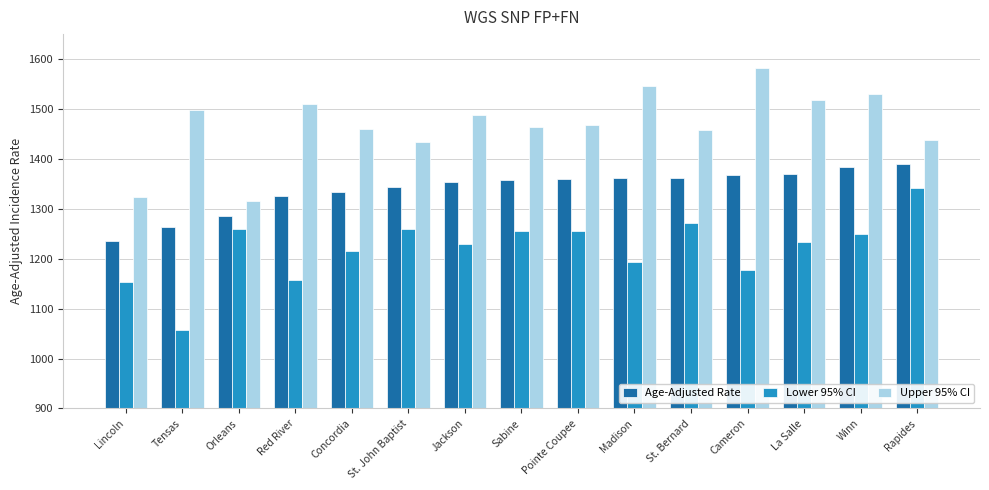

What is the average value of the Upper 95% CI series?

1468.5